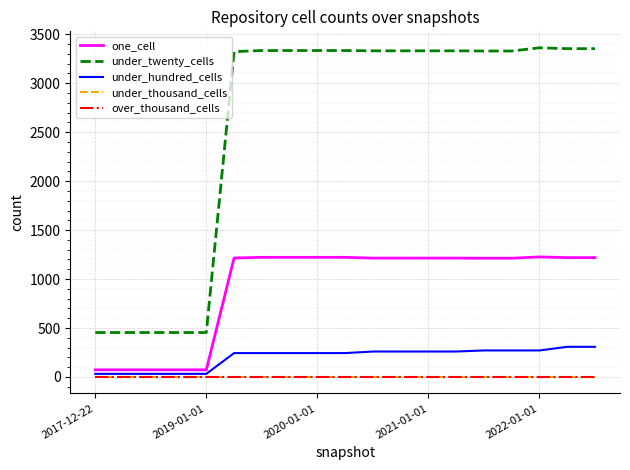

Does the chart display data point markers on the line(s)?

No